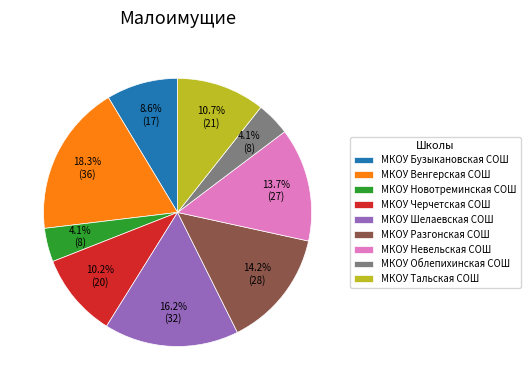

Is there any slice that represents more than half of the pie?

No